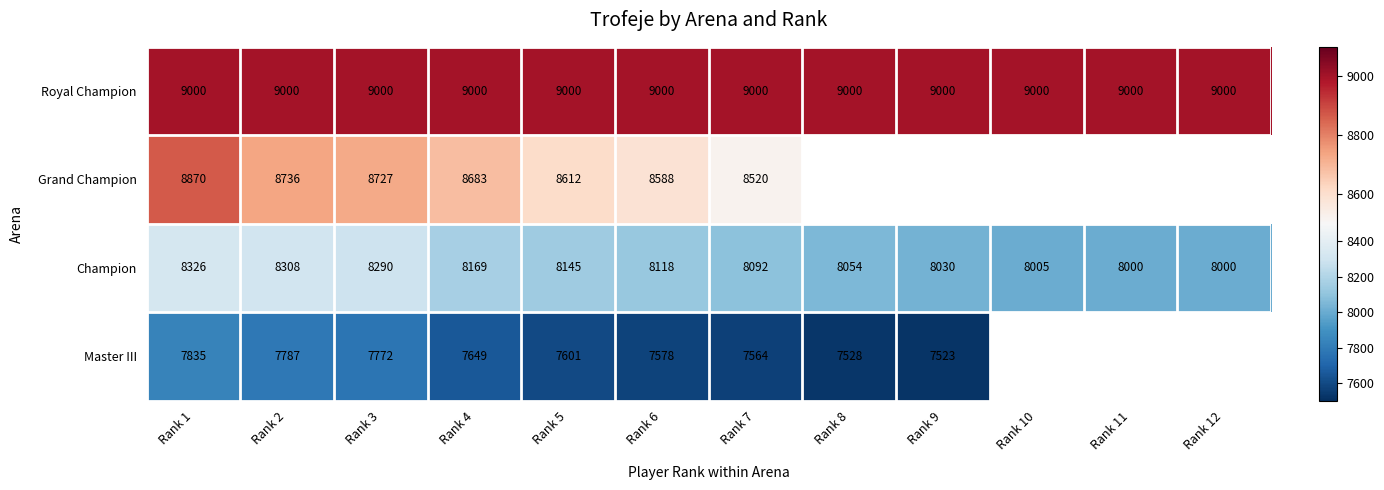

True or false: Royal Champion has a value of 14079.2 at Rank 12.

False